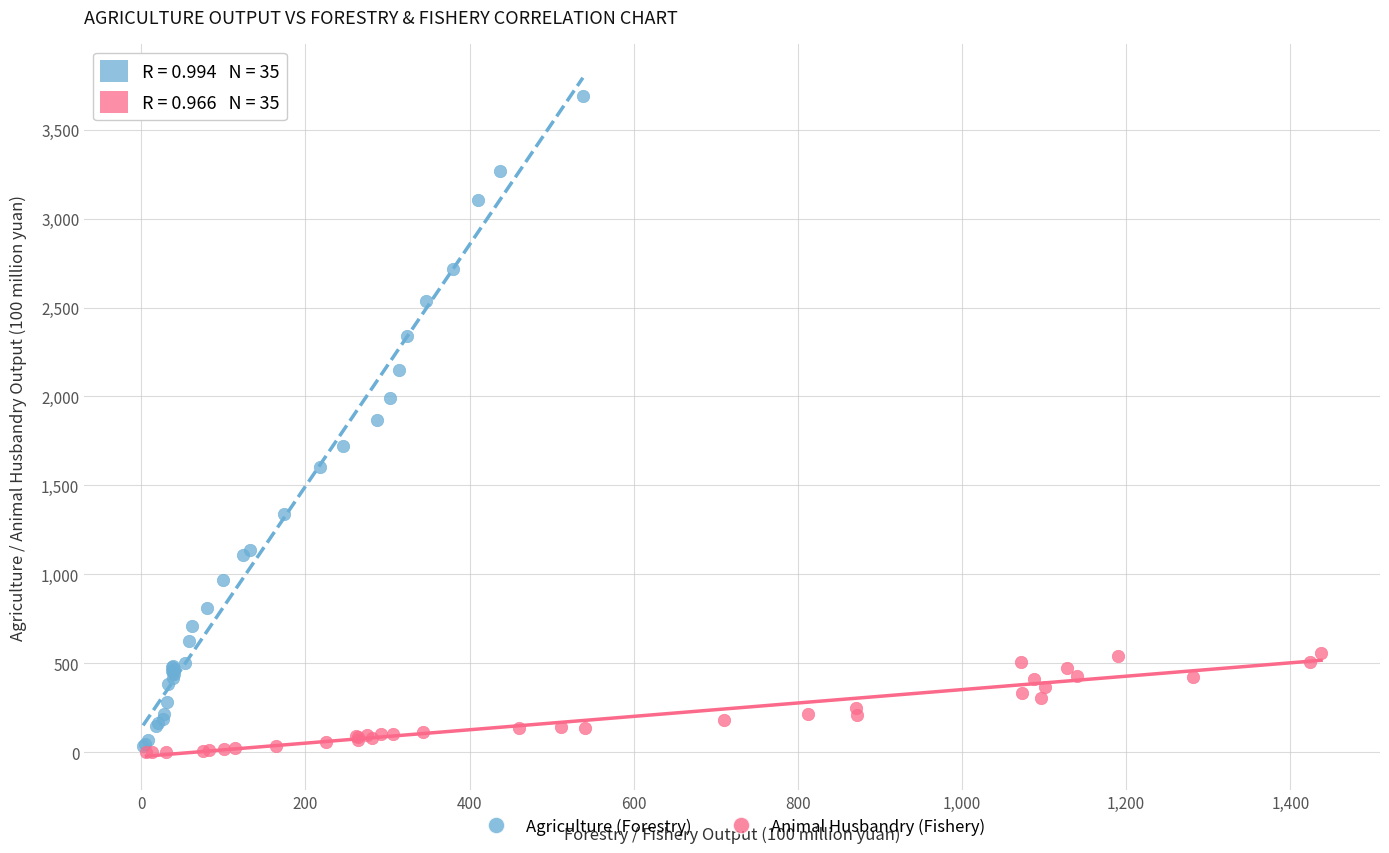

Which series has the largest Y range (max minus min)?

Agriculture (Forestry)